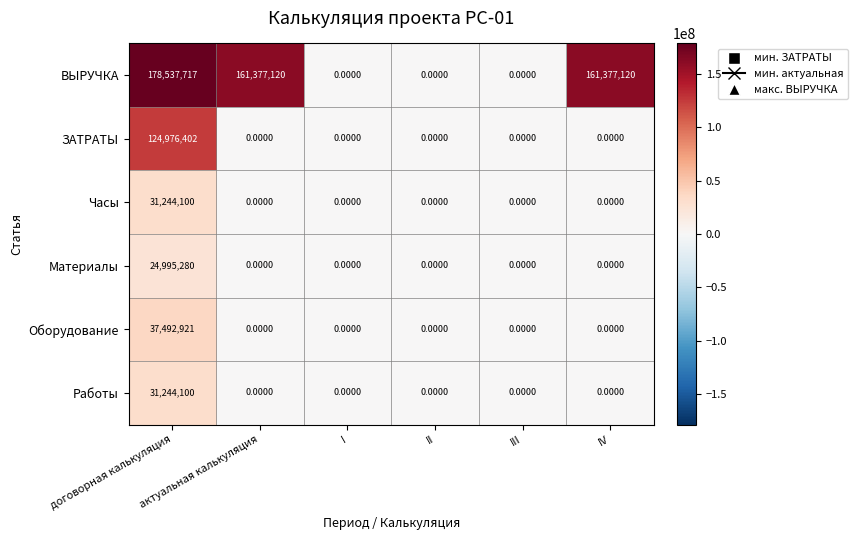

What is the spread (max minus min) of values at IV?

161377120